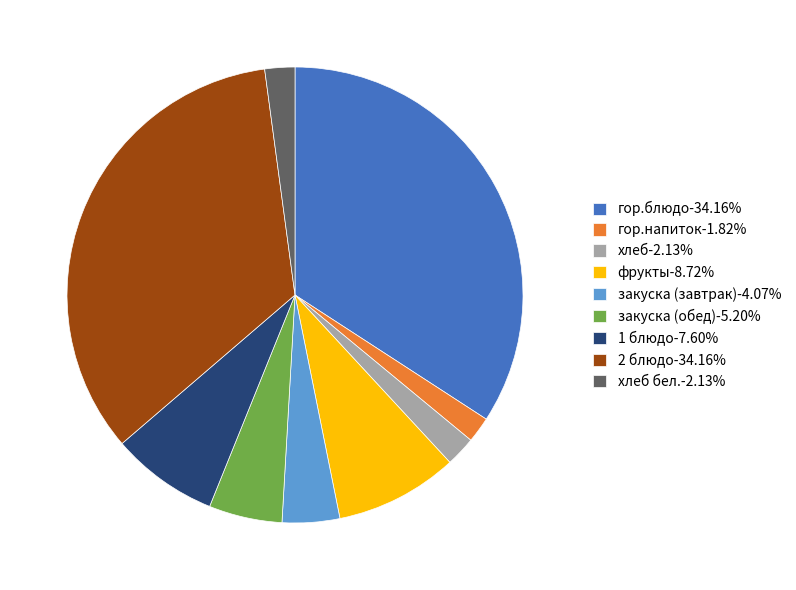

Does гор.напиток-1.82% represent more than half of the total?

No